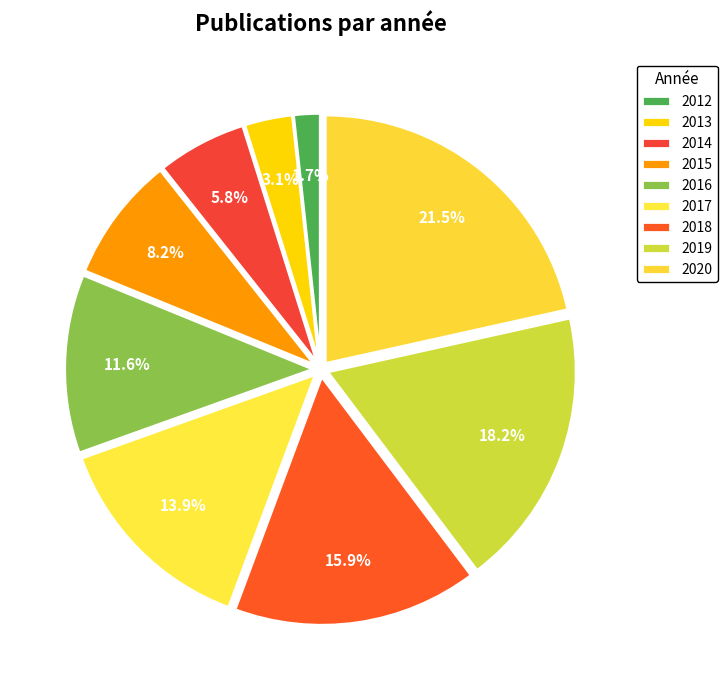

Is there a majority slice in this chart?

No